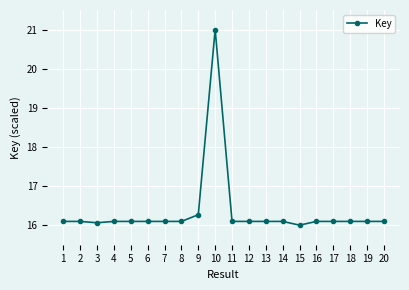

What is the maximum value shown in the chart?

21.0